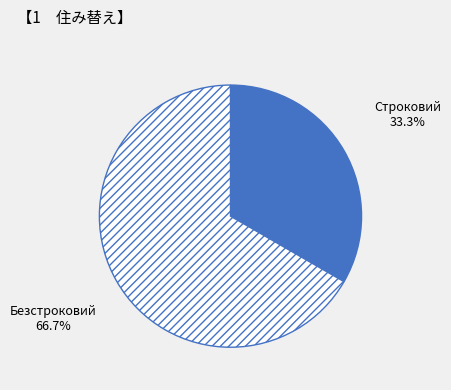

Do Безстроковий and Строковий together represent more than half of the pie?

Yes